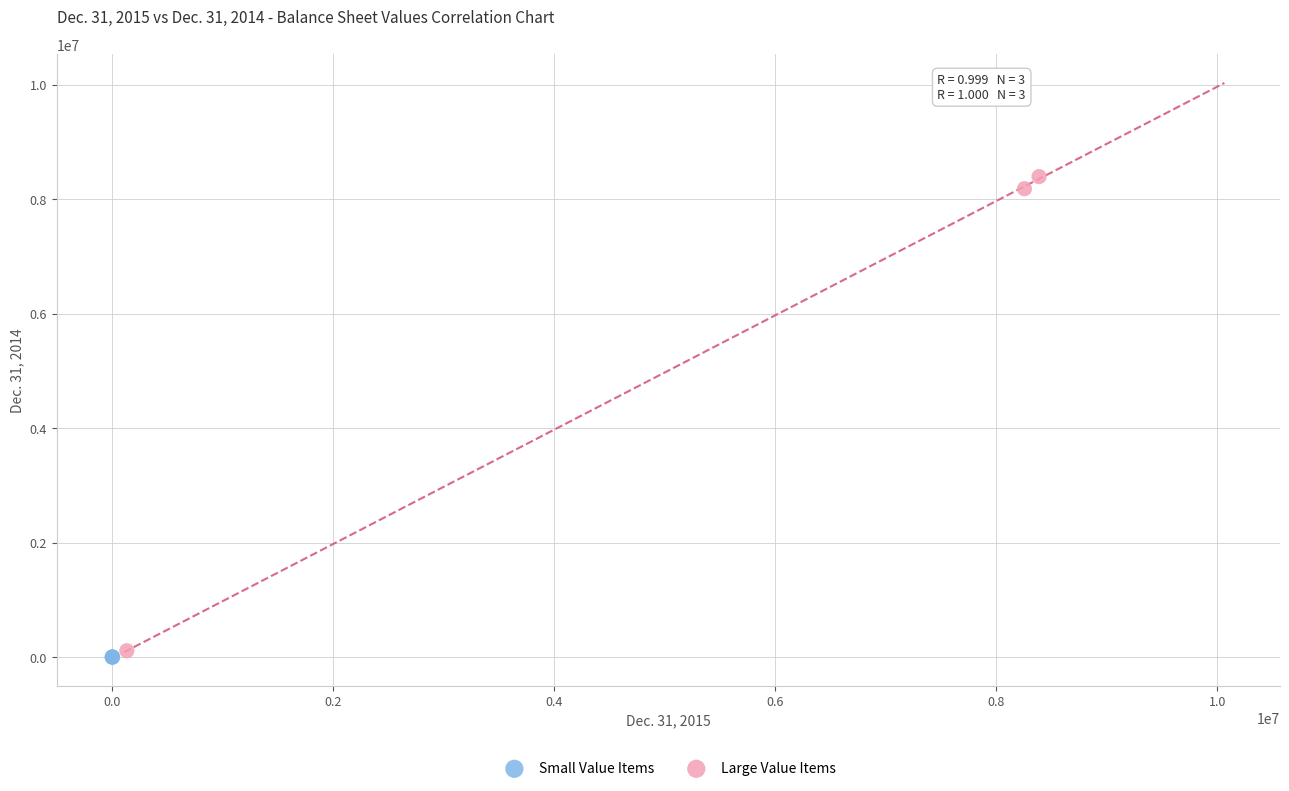

What are all the series names shown in the legend?

Small Value Items, Large Value Items